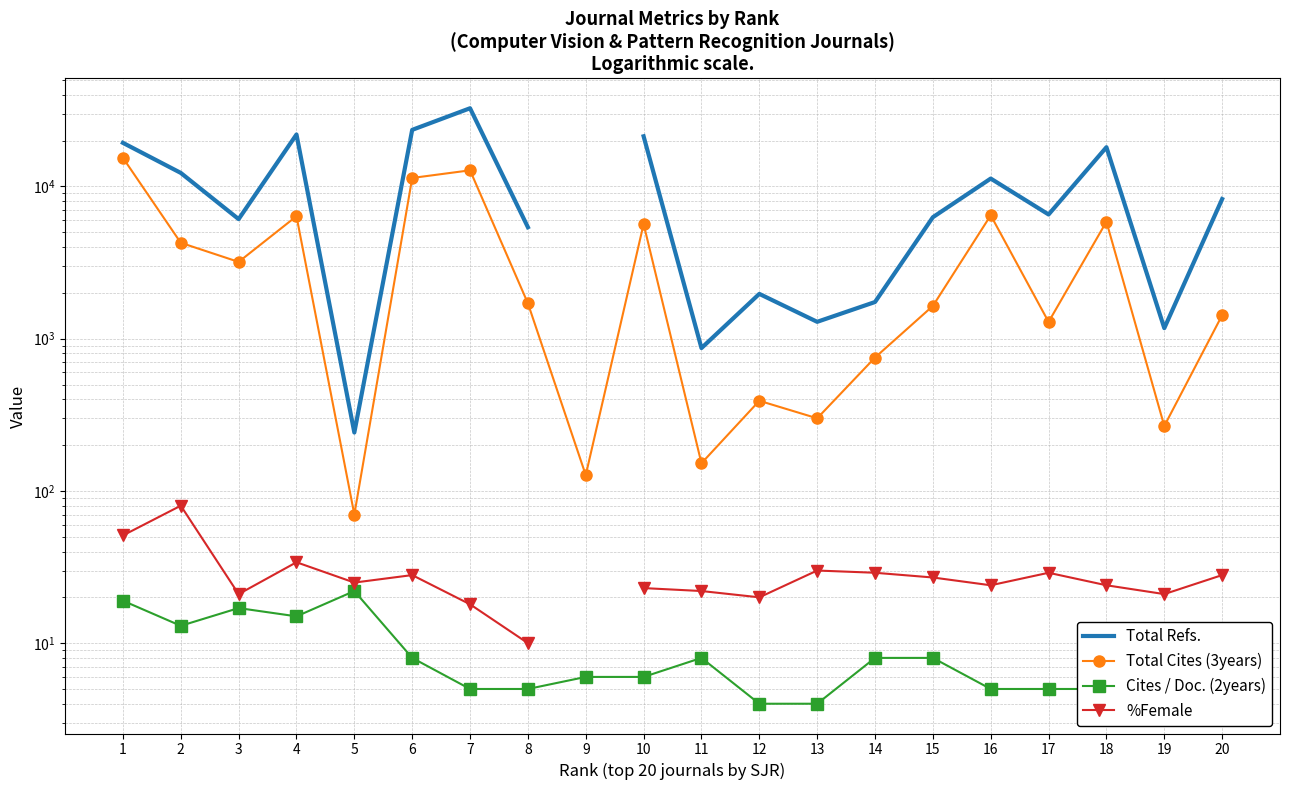

True or false: Cites / Doc. (2years) and %Female cross at least once.

False